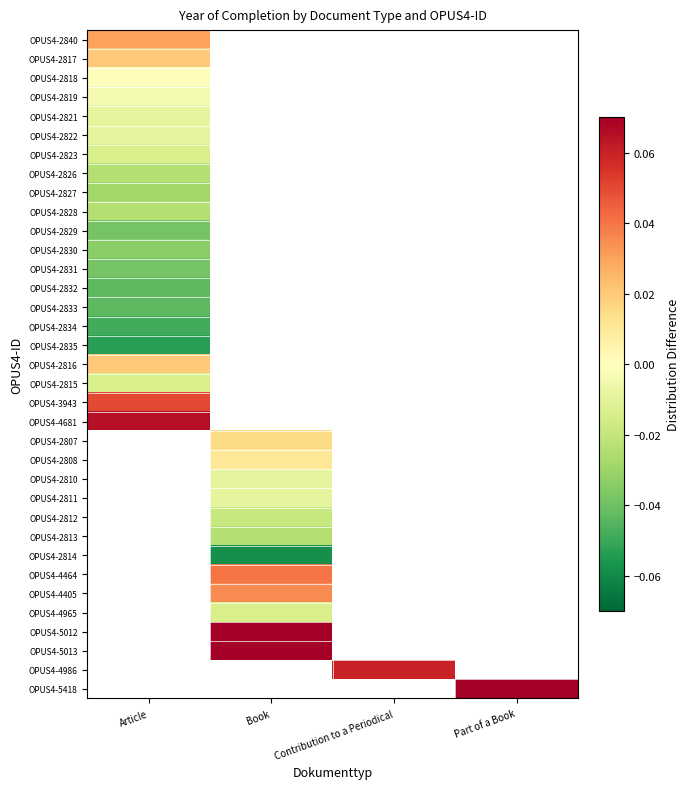

Between Part of a Book and Article, which is larger?

Article